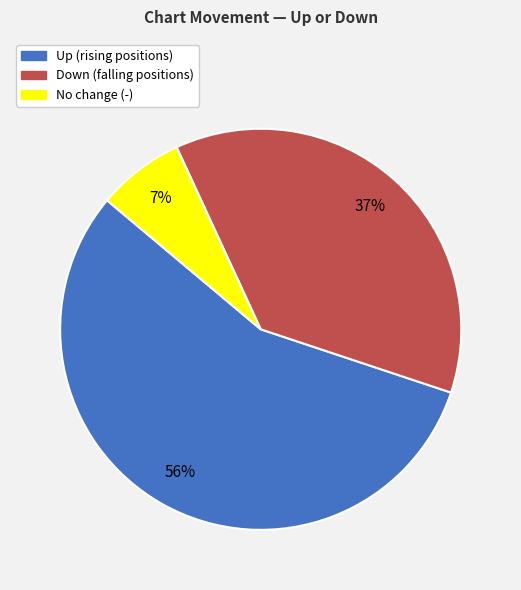

To the nearest percent, what is the average slice percentage?

33%